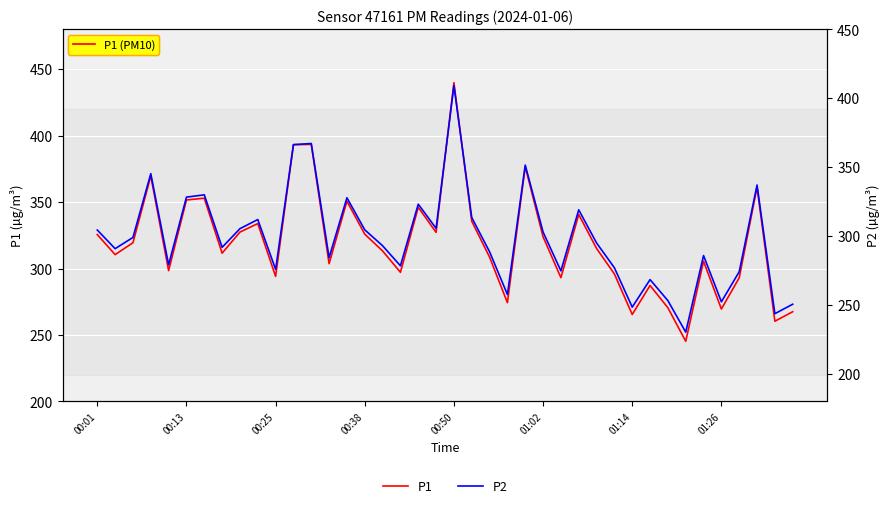

Reading left to right, transcribe all the data shown in this chart.

P1: 325.5	310.4	319.4	369.6	298.4	351.6	352.9	311.6	327.4	333.8	294.1	393.2	393.4	303.6	350.7	325.9	313.2	297.1	346.1	327.2	439.8	335.6	308.6	274.3	376.6	323.9	293.1	340.7	315.1	295.9	265.4	287.2	270.5	245.2	305.5	269.5	293.0	361.2	260.3	267.5
P2: 304.4	290.8	299.0	345.2	279.1	328.2	329.9	291.8	305.3	312.0	275.8	366.3	367.1	284.4	327.8	304.5	292.9	278.4	323.1	305.6	409.1	313.4	288.6	257.6	351.5	302.9	274.7	319.0	295.0	277.0	248.4	268.4	253.1	230.2	285.9	252.3	274.1	337.0	243.7	250.5